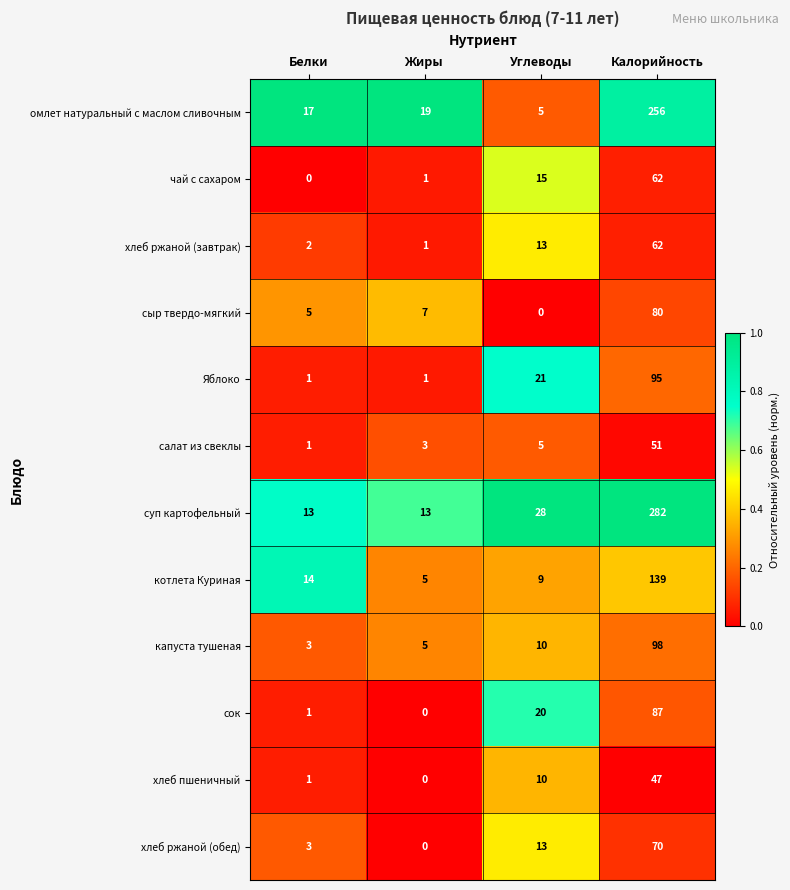

What is the spread (max minus min) of values at Калорийность?

235